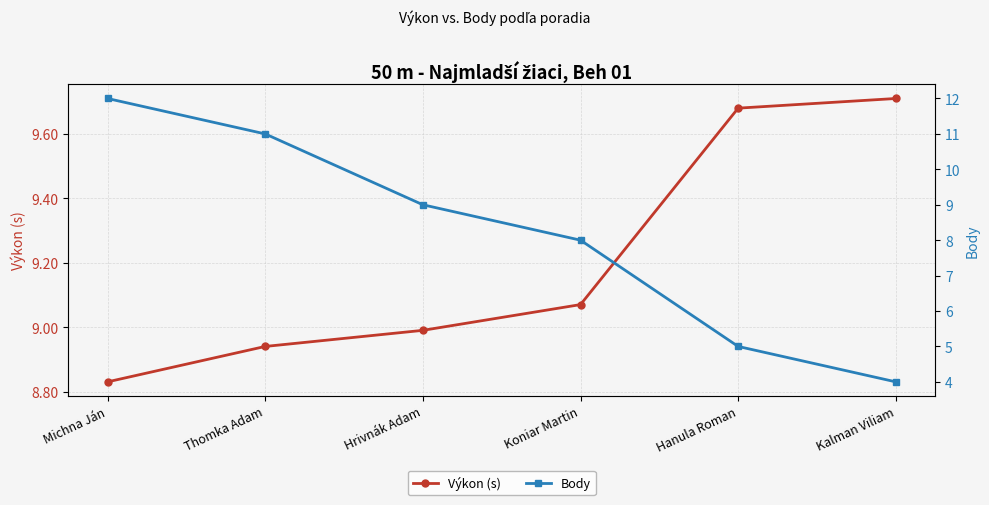

Is it true that Výkon (s) equals 12.3 at Michna Ján?

False